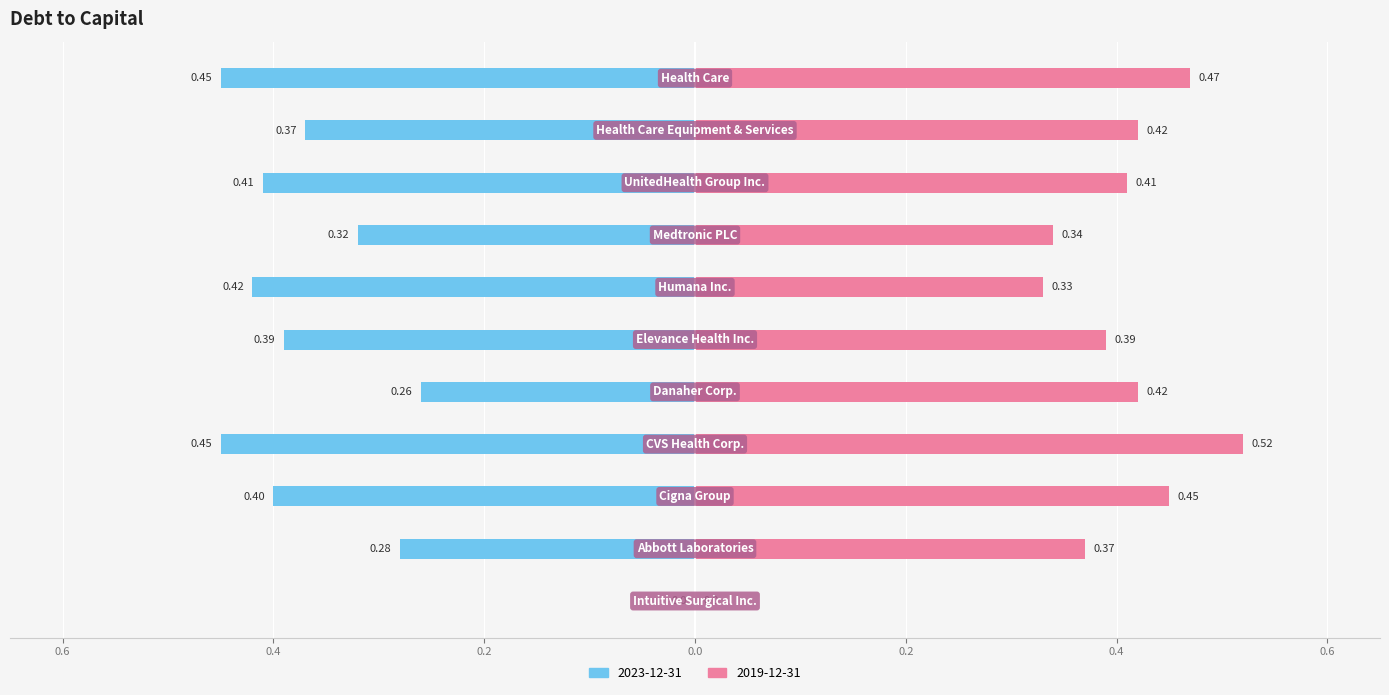

List the series in order of their peak value, lowest first.

2023-12-31, 2019-12-31